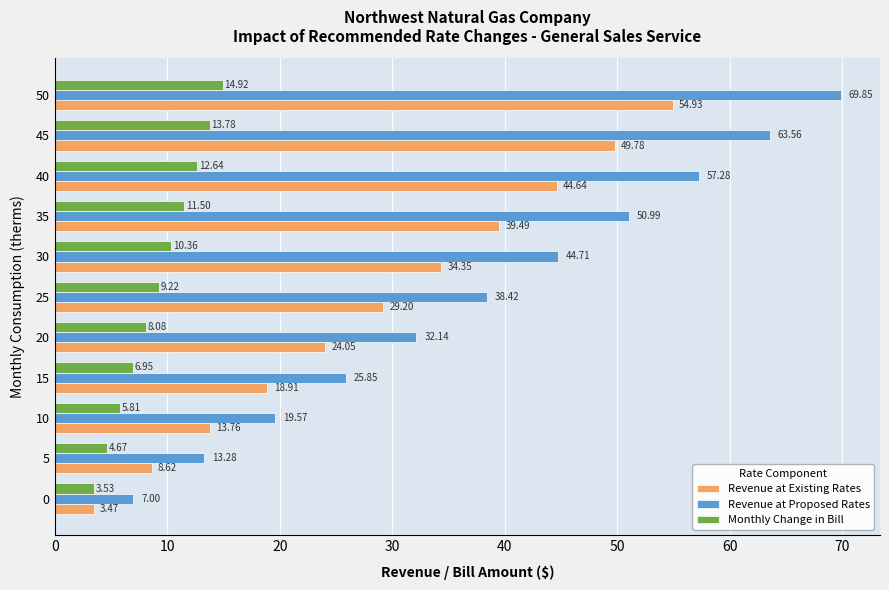

What is the sum of all Monthly Change in Bill values?

101.5